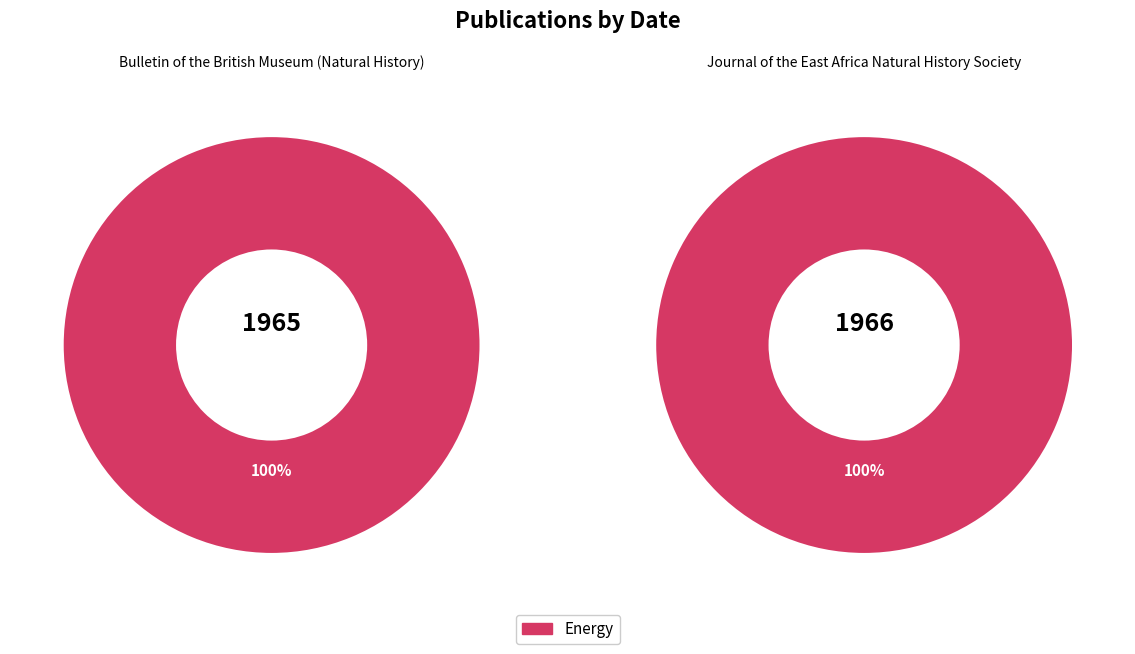

Combined, do Bulletin of the British Museum (Natural History) and Journal of the East Africa Natural History Society account for over 50%?

Yes